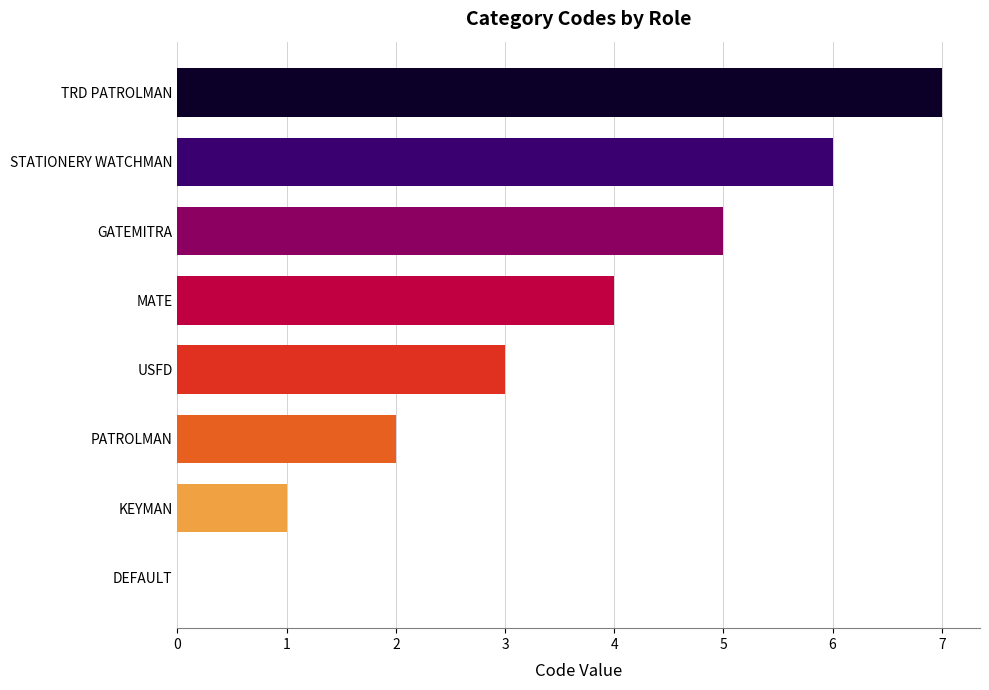

Is it true that the value at TRD PATROLMAN is 7?

True